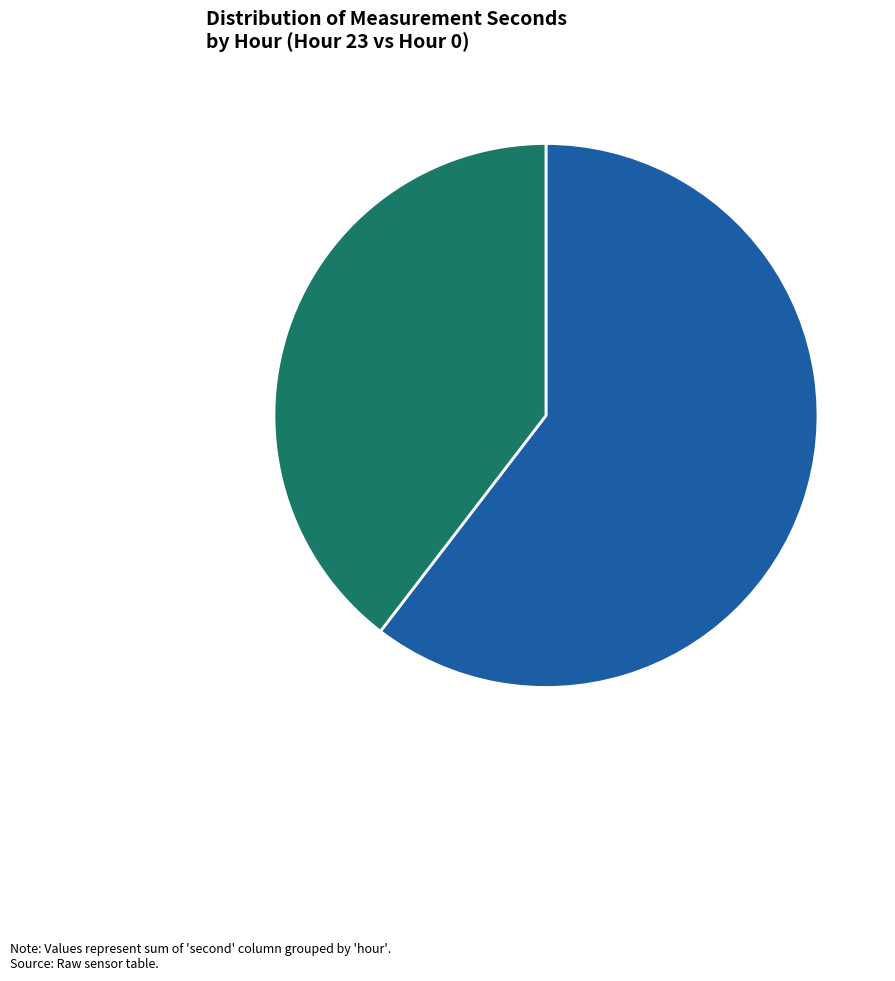

What is the ratio of the value at Hour 23 to the value at Hour 0?

1.5